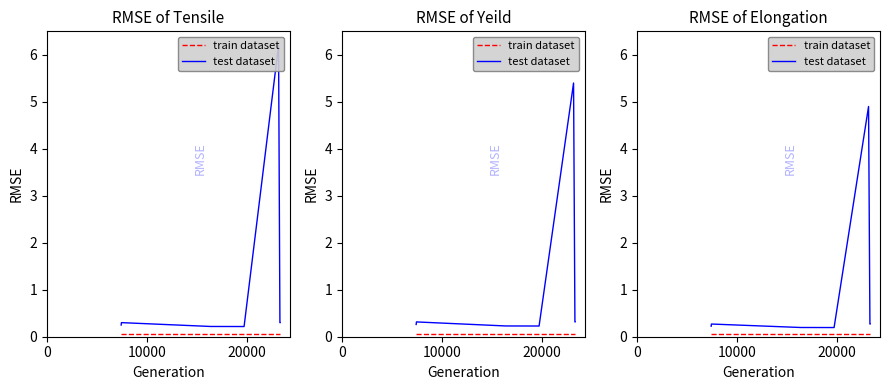

Which series has the largest range (max minus min)?

test dataset